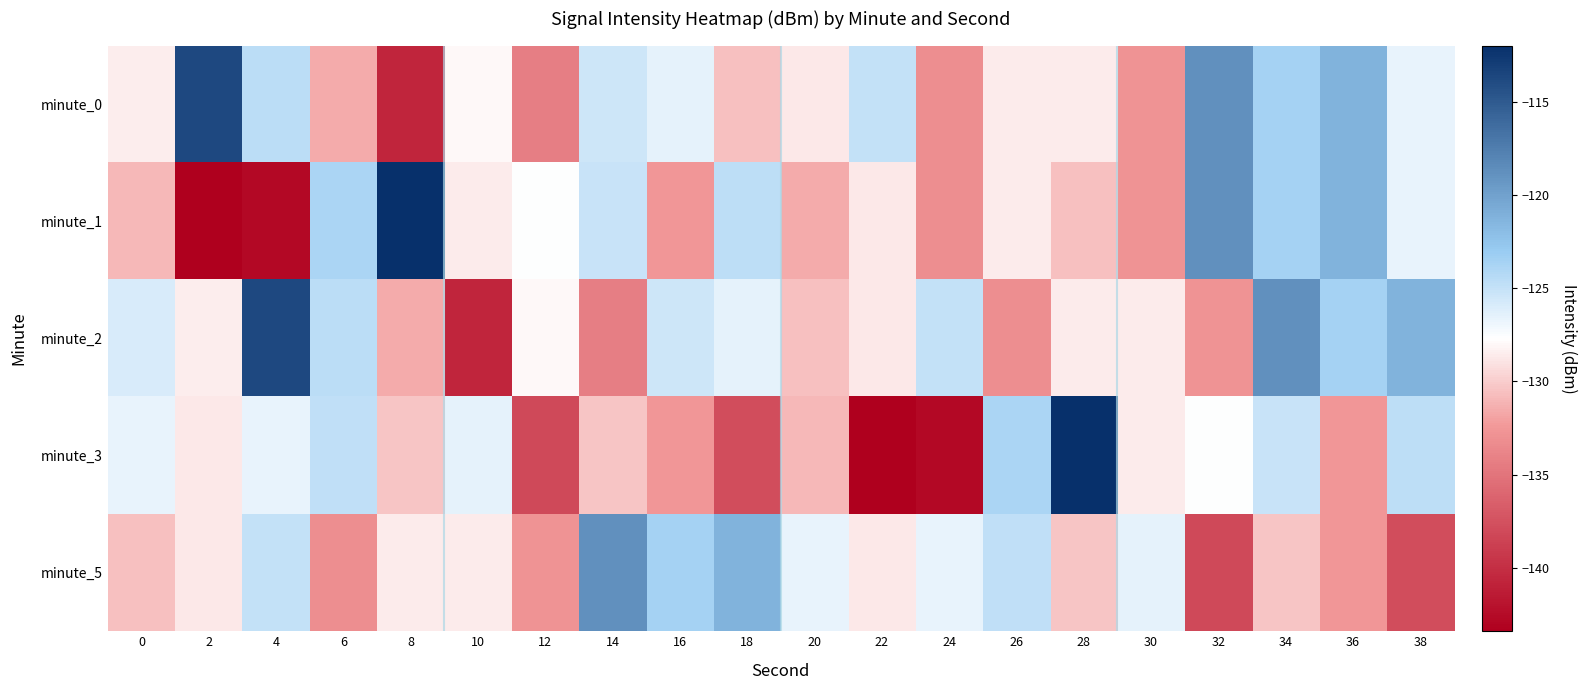

Which has a higher value, 4 or 34?

34